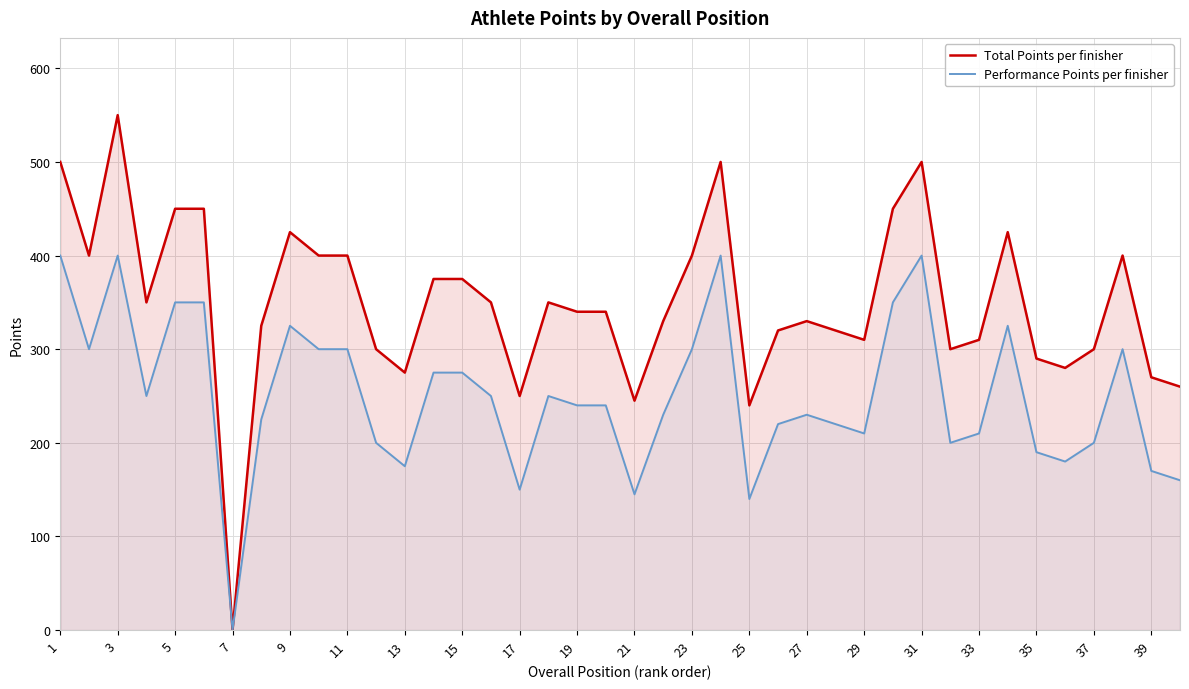

Reading right to left, what are all the values shown in this chart?

Total Points per finisher: 260	270	400	300	280	290	425	310	300	500	450	310	320	330	320	240	500	400	330	245	340	340	350	250	350	375	375	275	300	400	400	425	325	0	450	450	350	550	400	500
Performance Points per finisher: 160	170	300	200	180	190	325	210	200	400	350	210	220	230	220	140	400	300	230	145	240	240	250	150	250	275	275	175	200	300	300	325	225	0	350	350	250	400	300	400